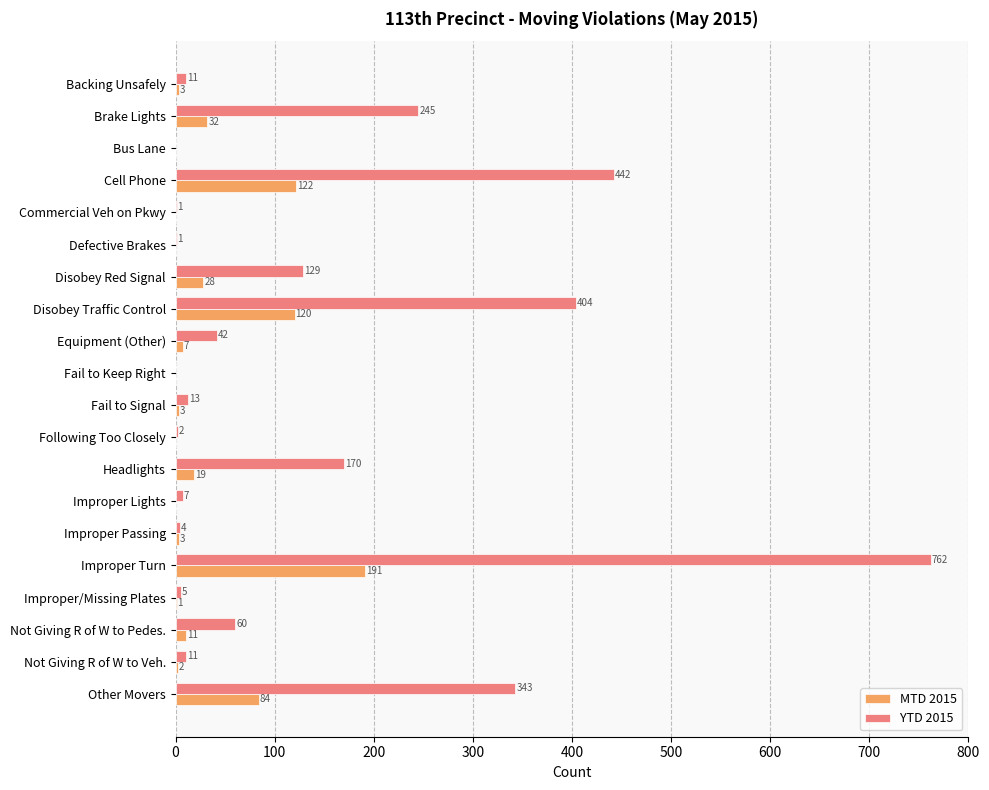

Where is MTD 2015 nearest to the value 95?

Other Movers